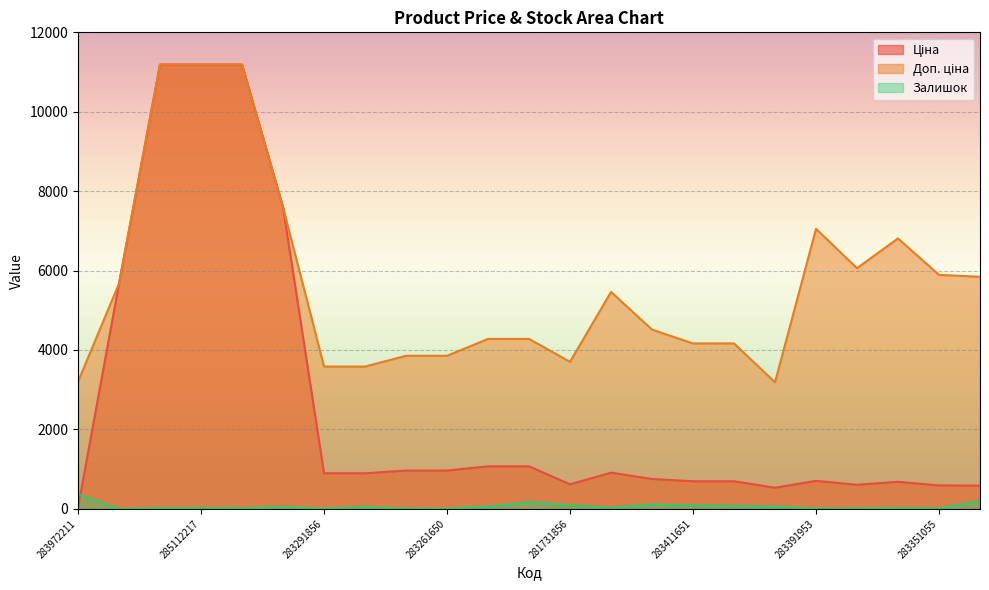

Does the chart have visible grid lines?

Yes